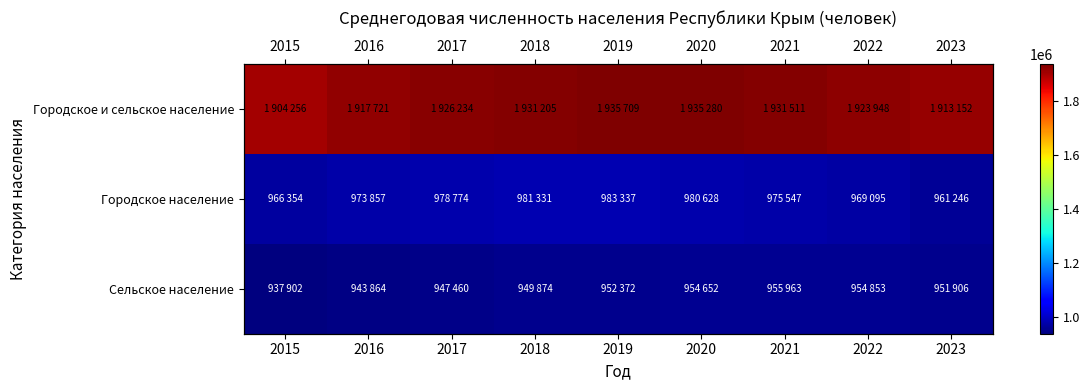

At which label is Городское и сельское население closest to 1919982?

2016